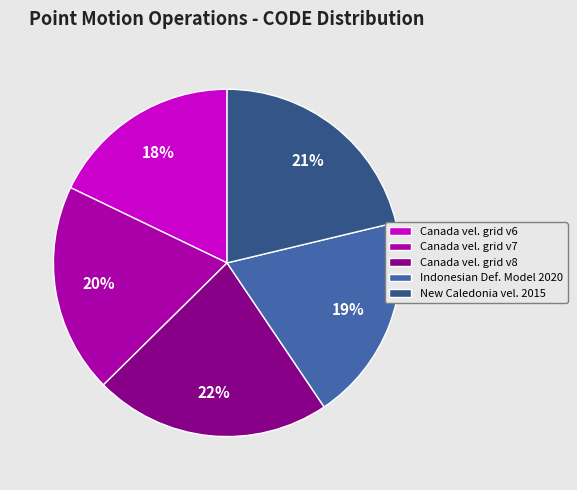

Is it true that Indonesian Def. Model 2020 is 31% of the pie?

False